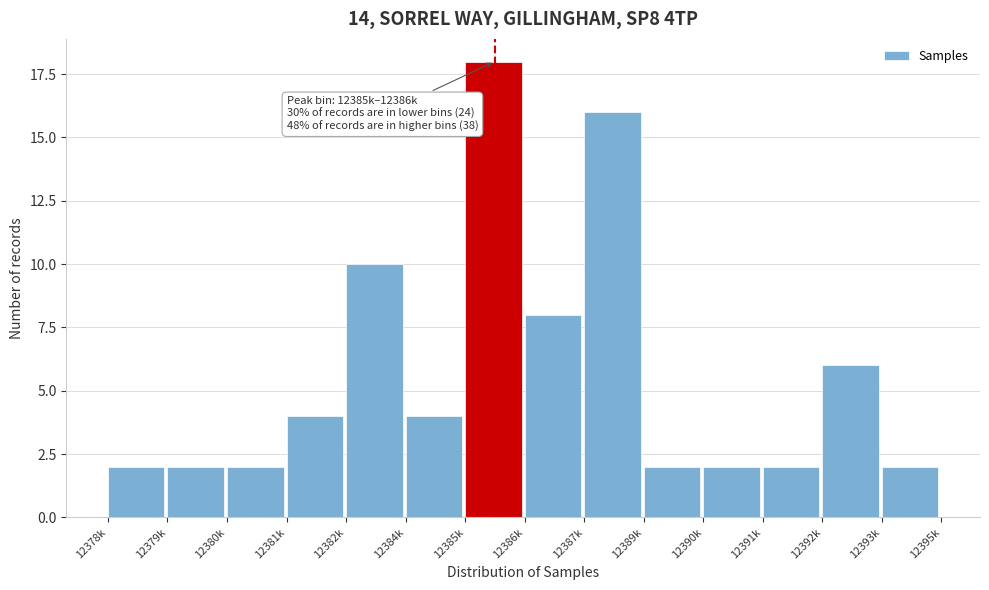

Reading left to right, extract all data points from this chart.

12378k=2	12379k=2	12380k=2	12381k=4	12382k=10	12384k=4	12385k=18	12386k=8	12387k=16	12389k=2	12390k=2	12391k=2	12392k=6	12393k=2